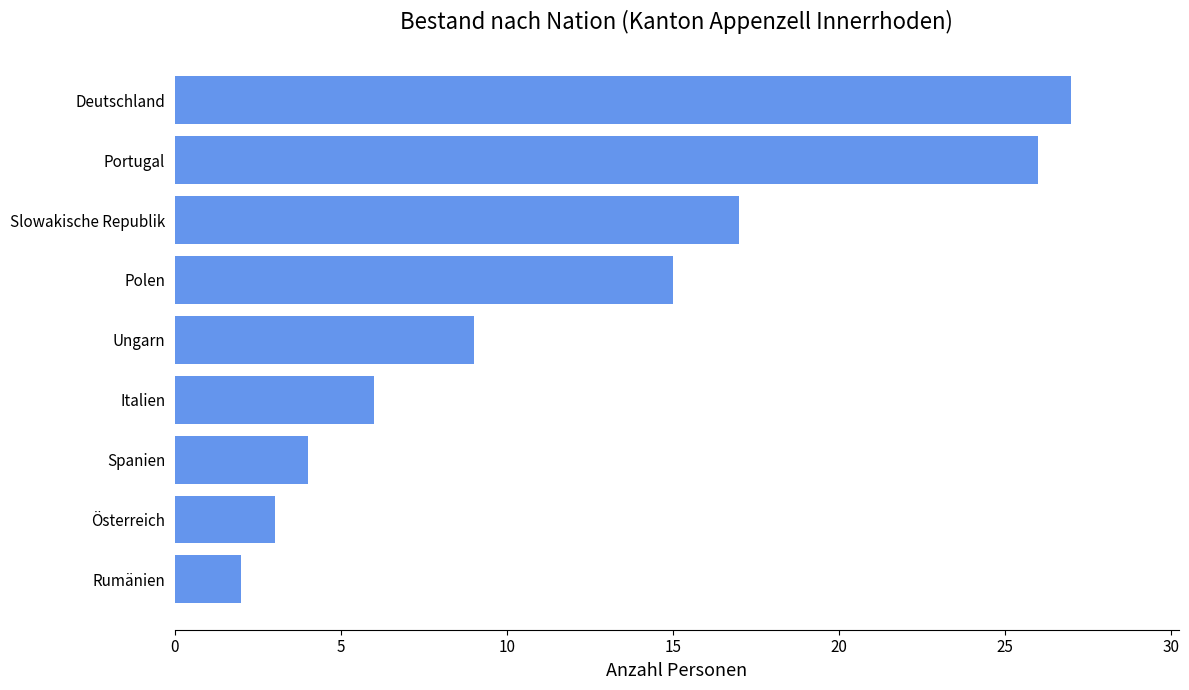

Reading bottom to top, transcribe all the data shown in this chart.

2	3	4	6	9	15	17	26	27